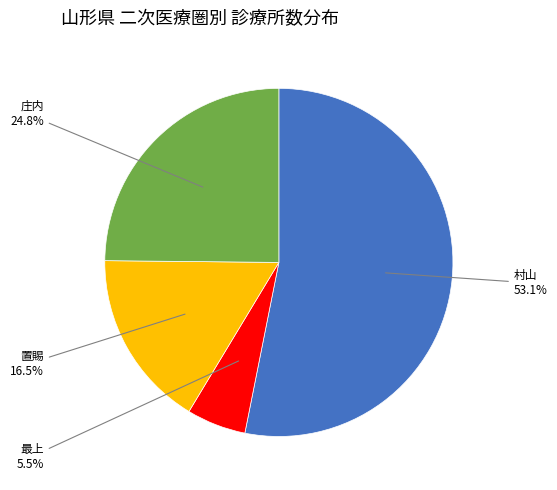

To the nearest percent, what is the combined percentage of 置賜 and 村山?

70%